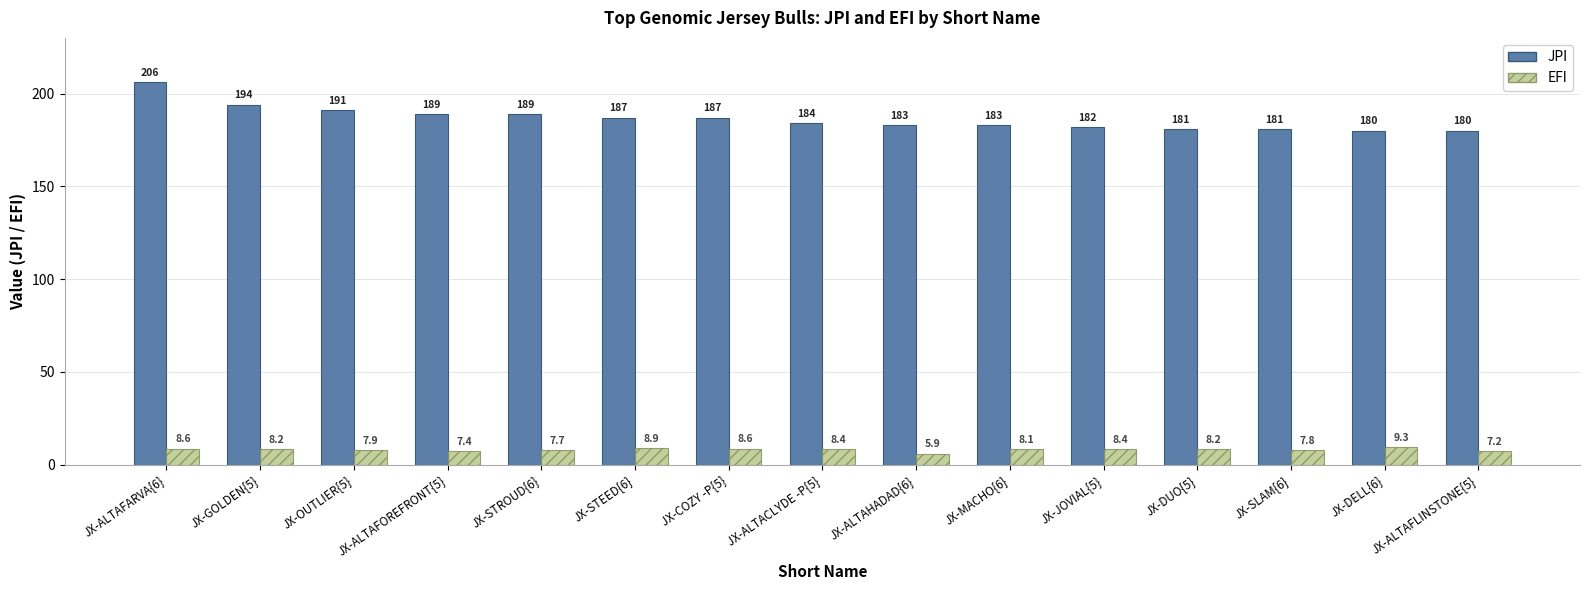

How many bars are there in total?

30